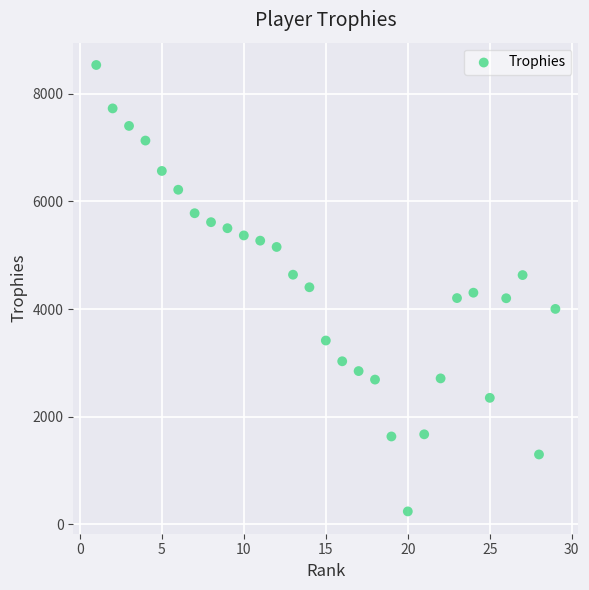

What is the range of X values (max minus min)?

28